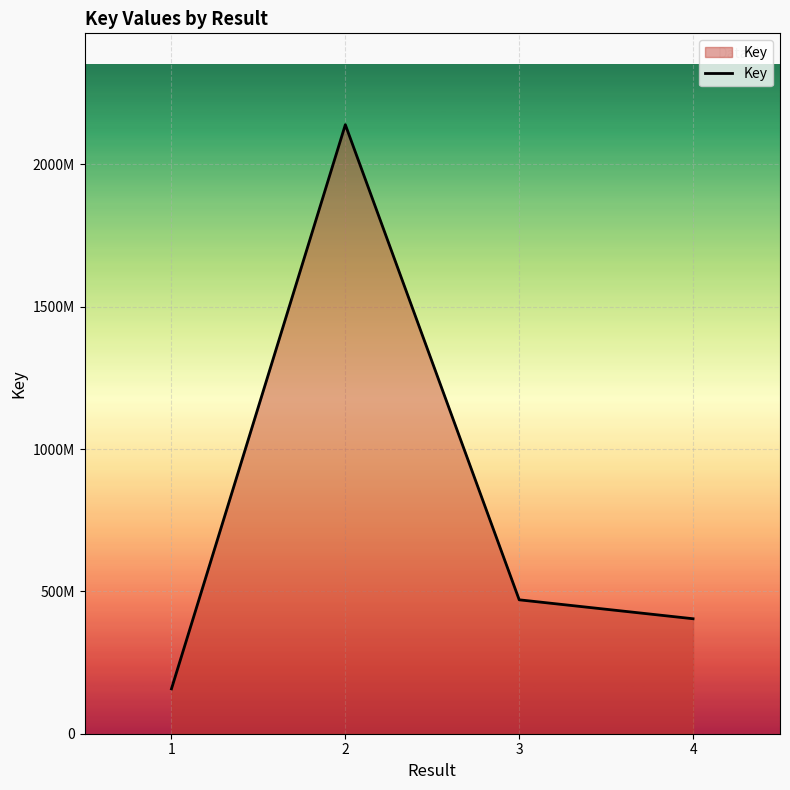

Is it true that the value at 1 is 157632992?

True